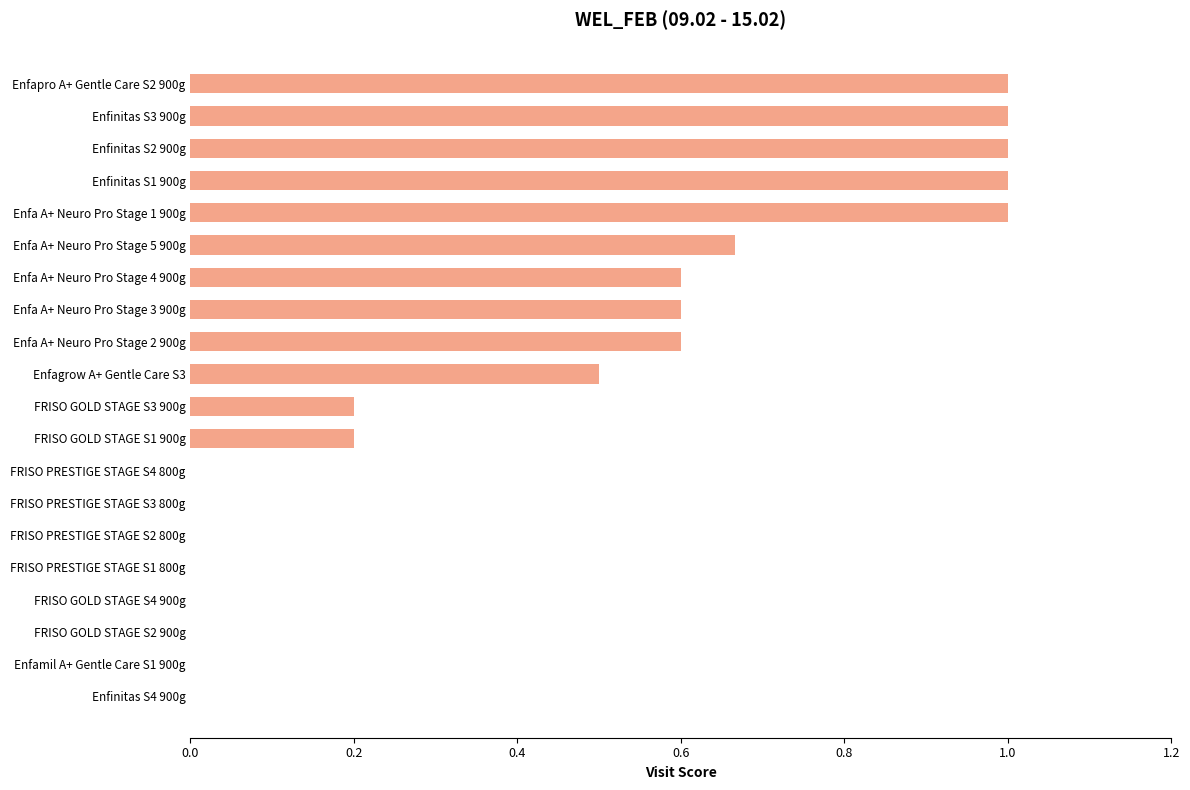

What is the sum of all values?

8.4